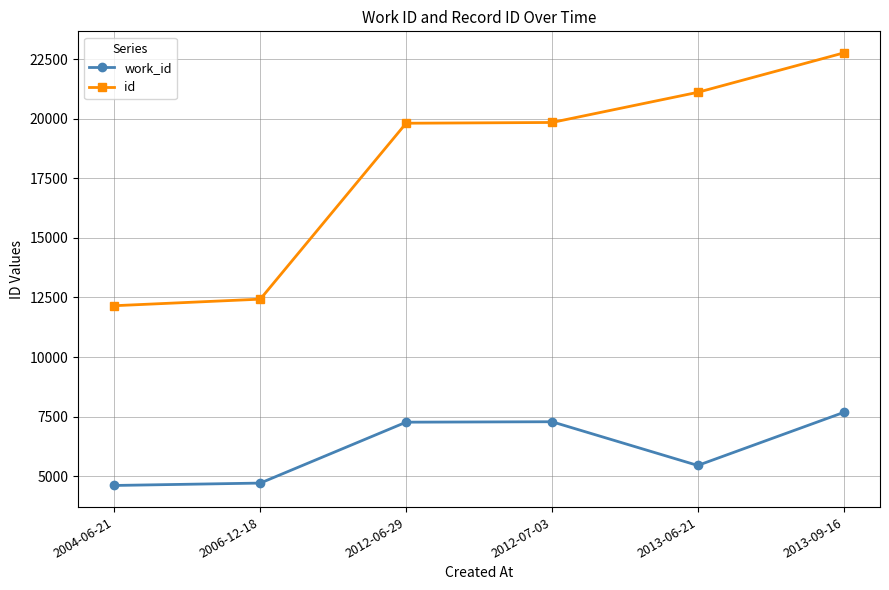

Where is work_id nearest to the value 6143?

2013-06-21